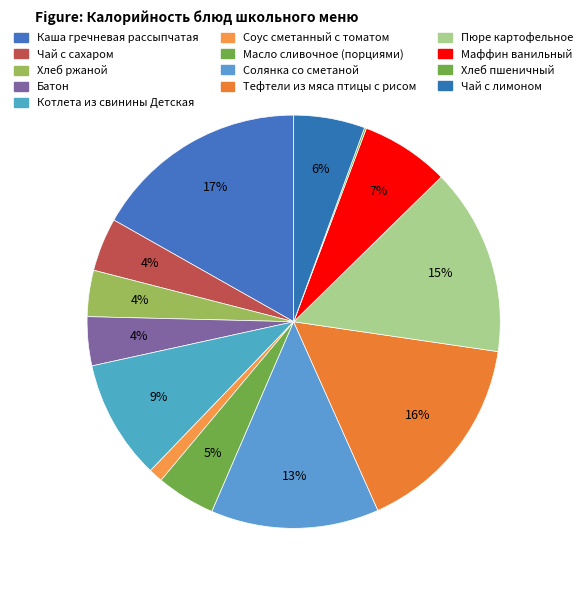

What is the change in value from Чай с сахаром to Хлеб пшеничный?

-57.8